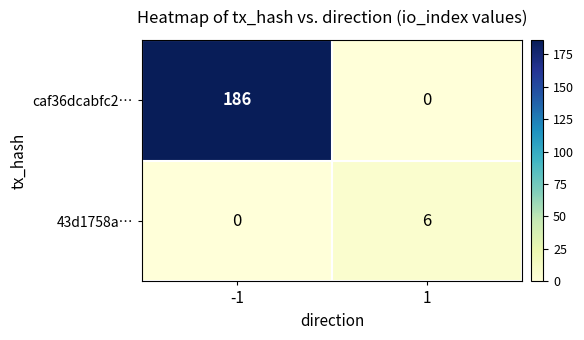

Reading right to left, list all the values displayed in this chart.

caf36dcabfc2…: 1=0	-1=186
43d1758a…: 1=6	-1=0